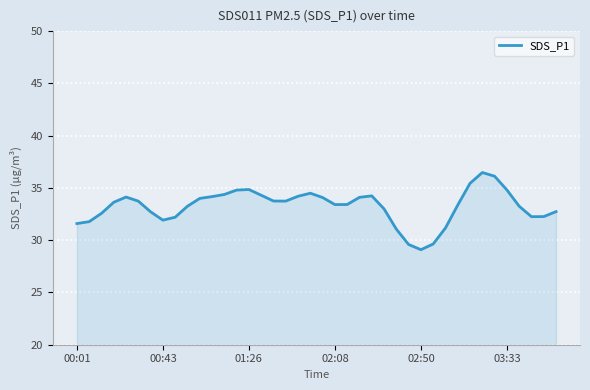

What is the smallest value displayed?

29.1